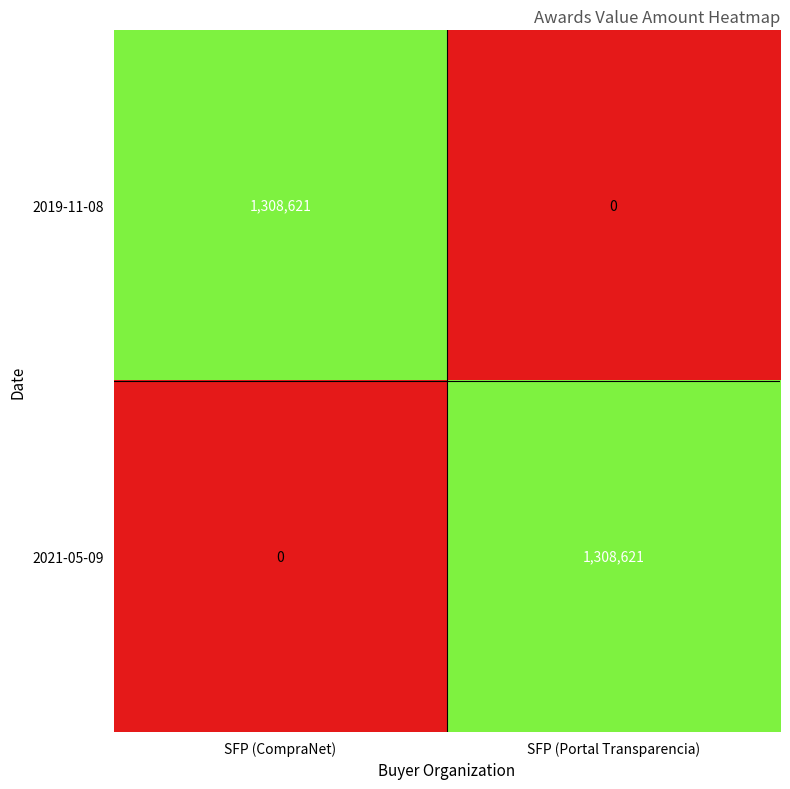

Is the value of 2019-11-08 at SFP (CompraNet) greater than the value of 2021-05-09 at SFP (CompraNet)?

Yes